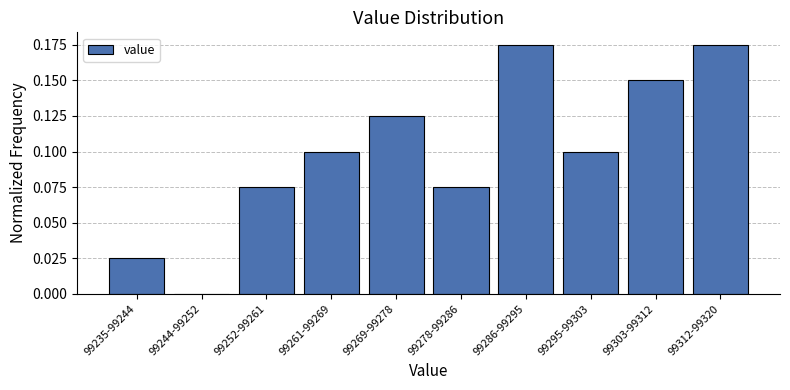

What is the sum of all values?

1.0